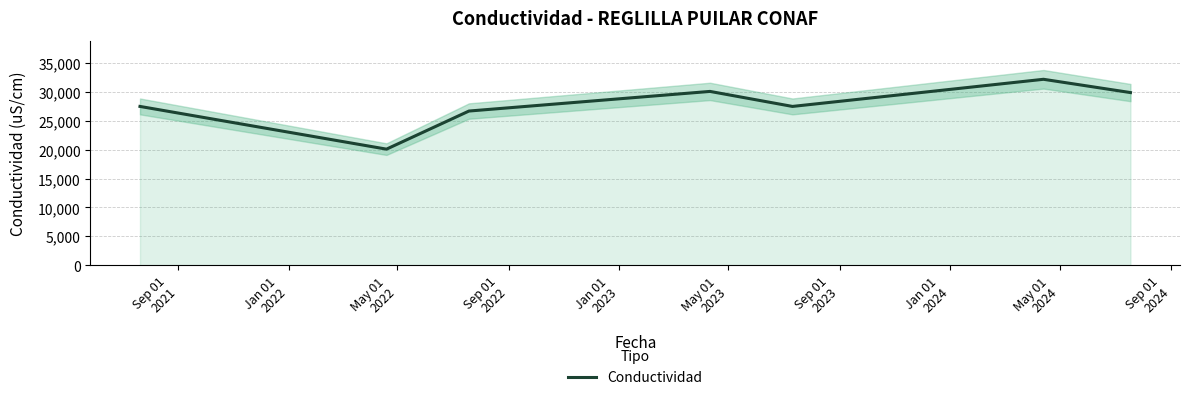

What is the minimum value shown in the chart?

20100